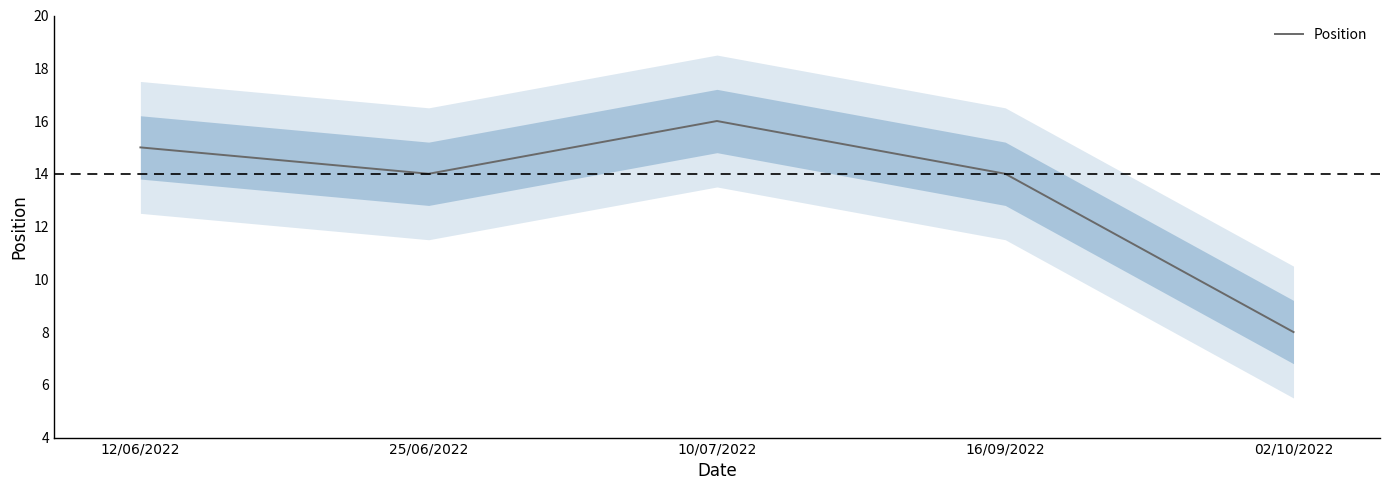

Which label corresponds to the smallest value in the chart?

02/10/2022